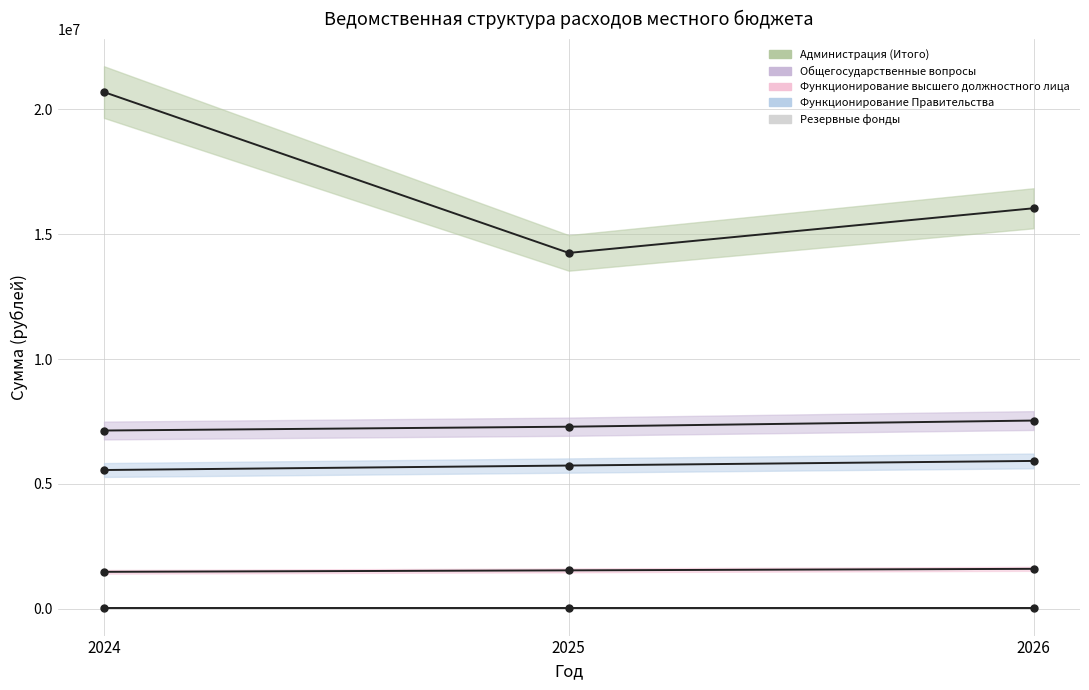

What are all the series names shown in the legend?

Администрация (Итого), Общегосударственные вопросы, Функционирование высшего должностного лица, Функционирование Правительства, Резервные фонды